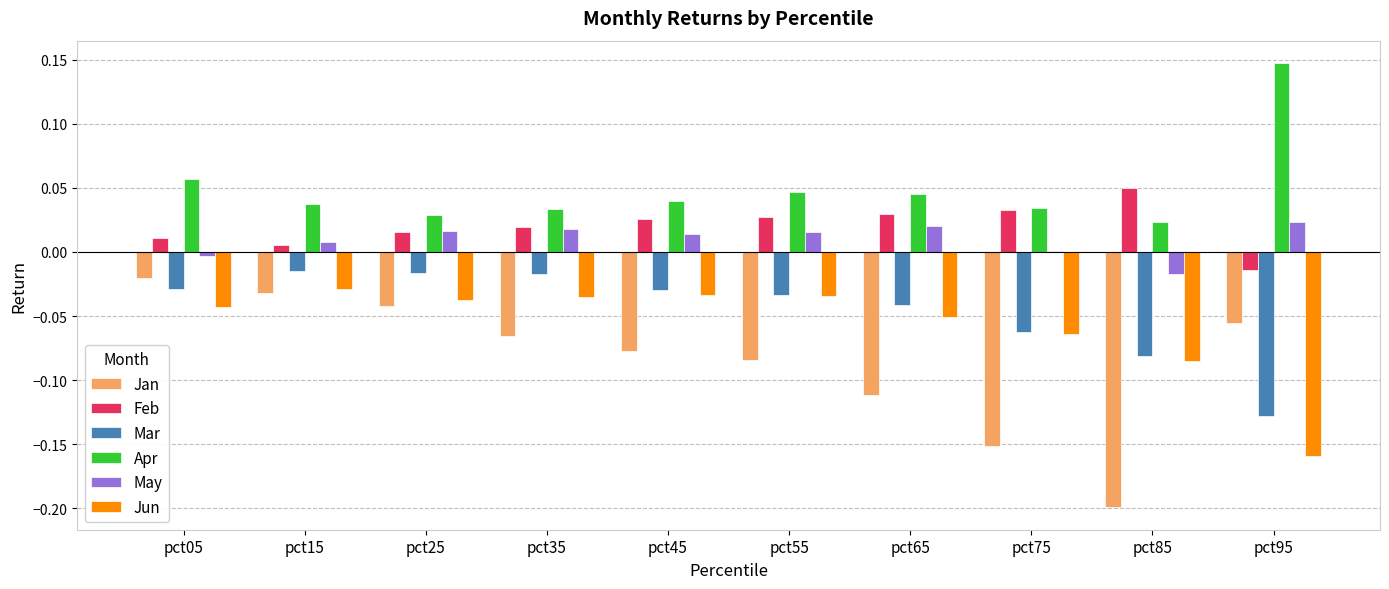

Is it true that Jan equals -0.2 at pct65?

False